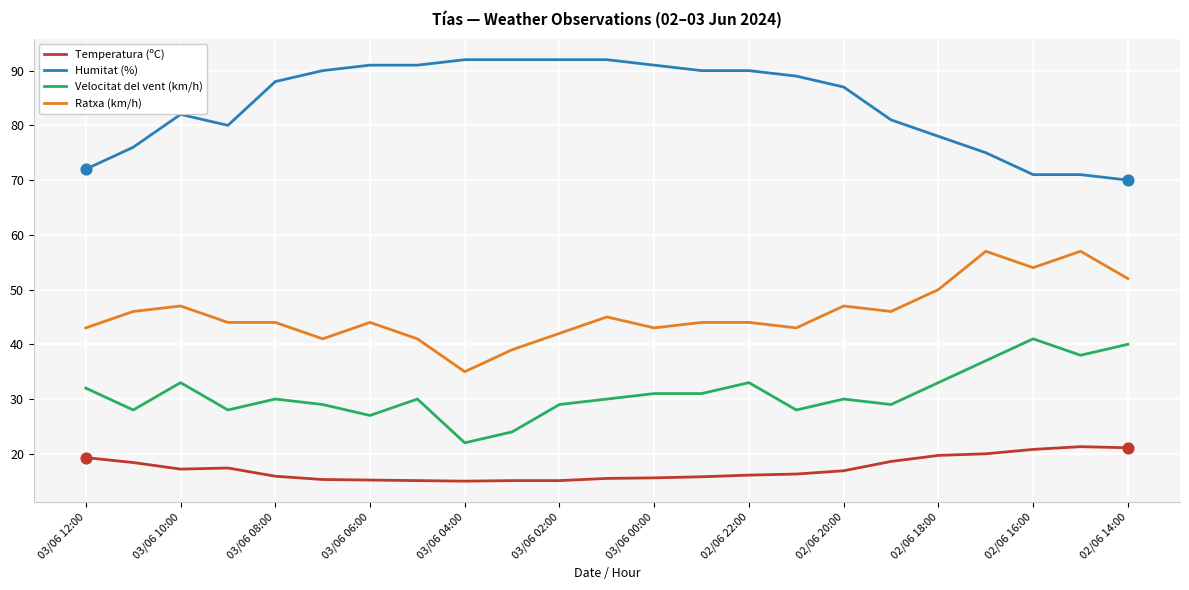

Which series has the largest total across all categories?

Humitat (%)